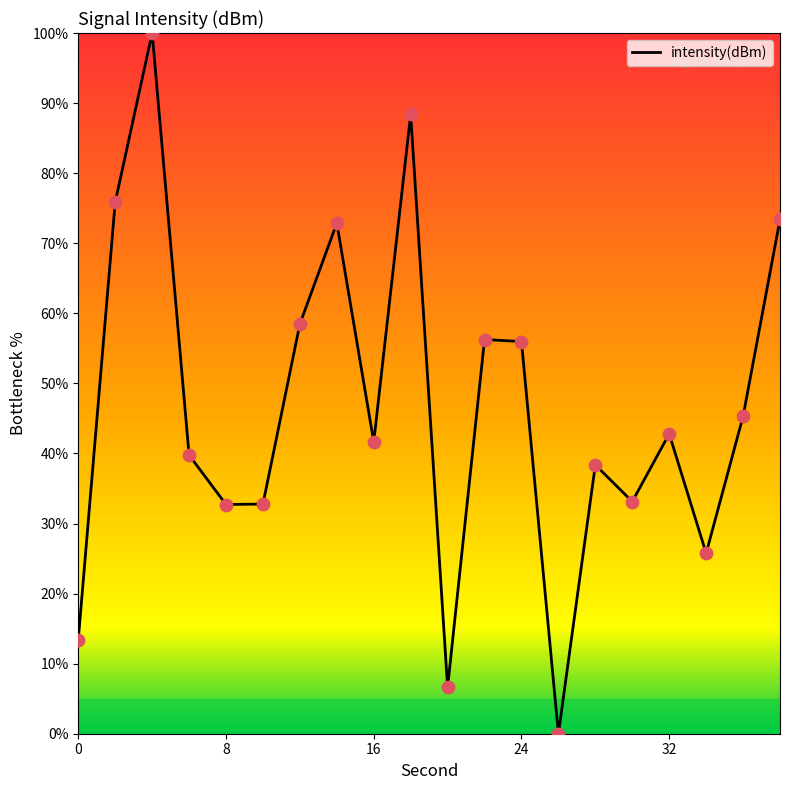

What is the difference between the maximum and minimum values?

100.0